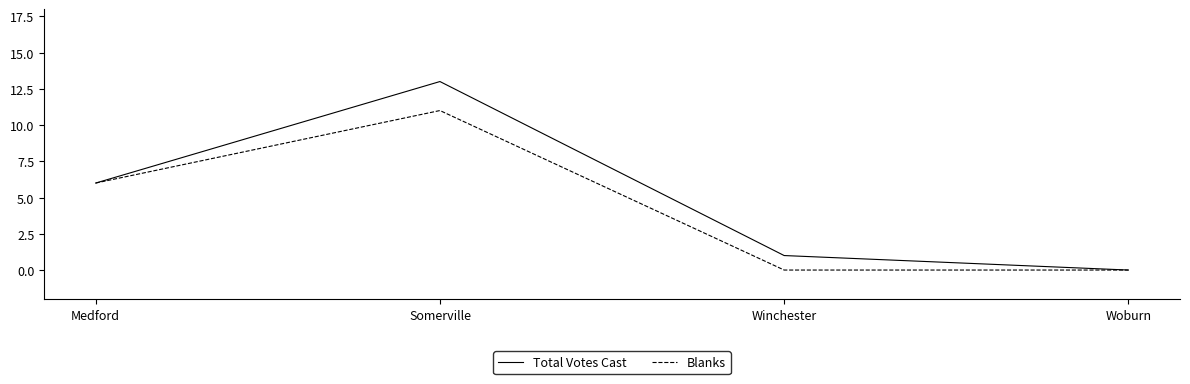

True or false: Total Votes Cast has more than 0 points higher than both neighbors.

True